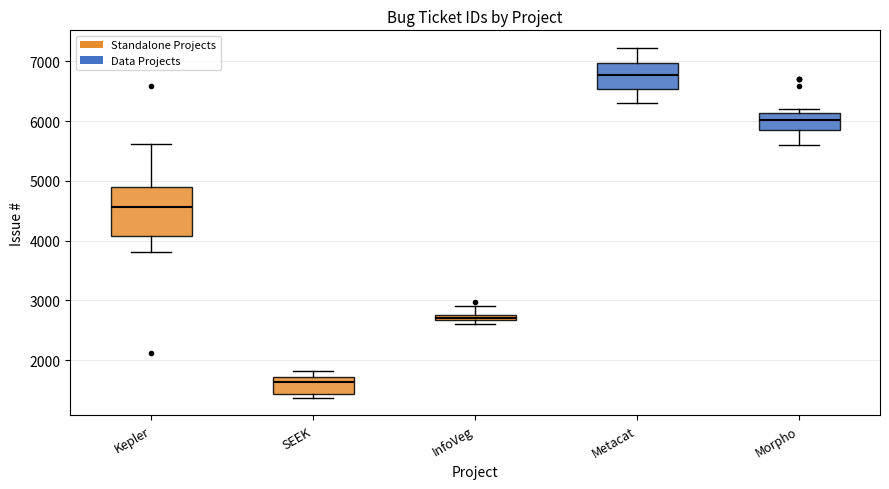

Which box has the lowest median line?

SEEK